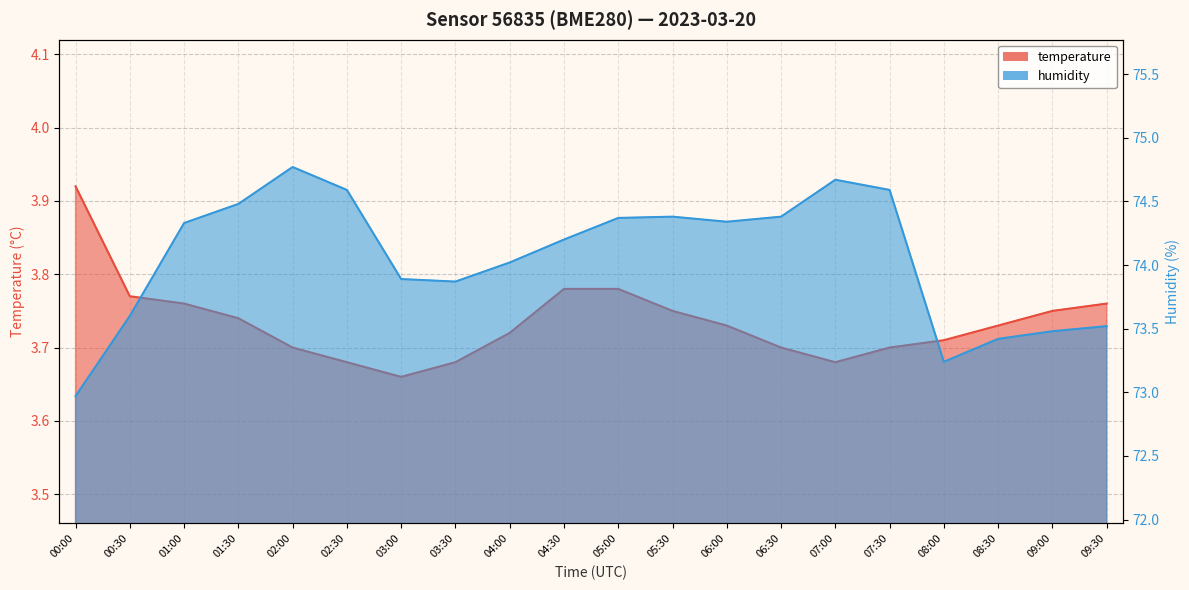

Which series has the largest range (max minus min)?

humidity